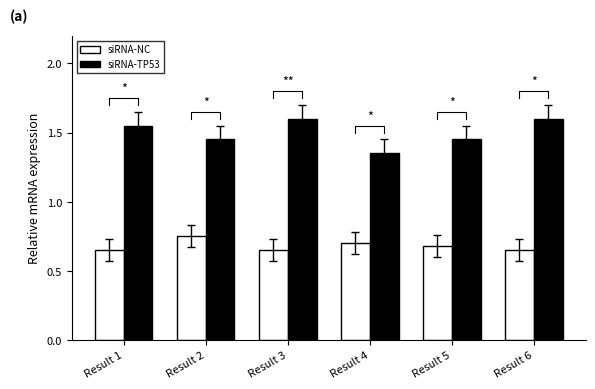

True or false: siRNA-NC has a value of 0.2 at Result 3.

False